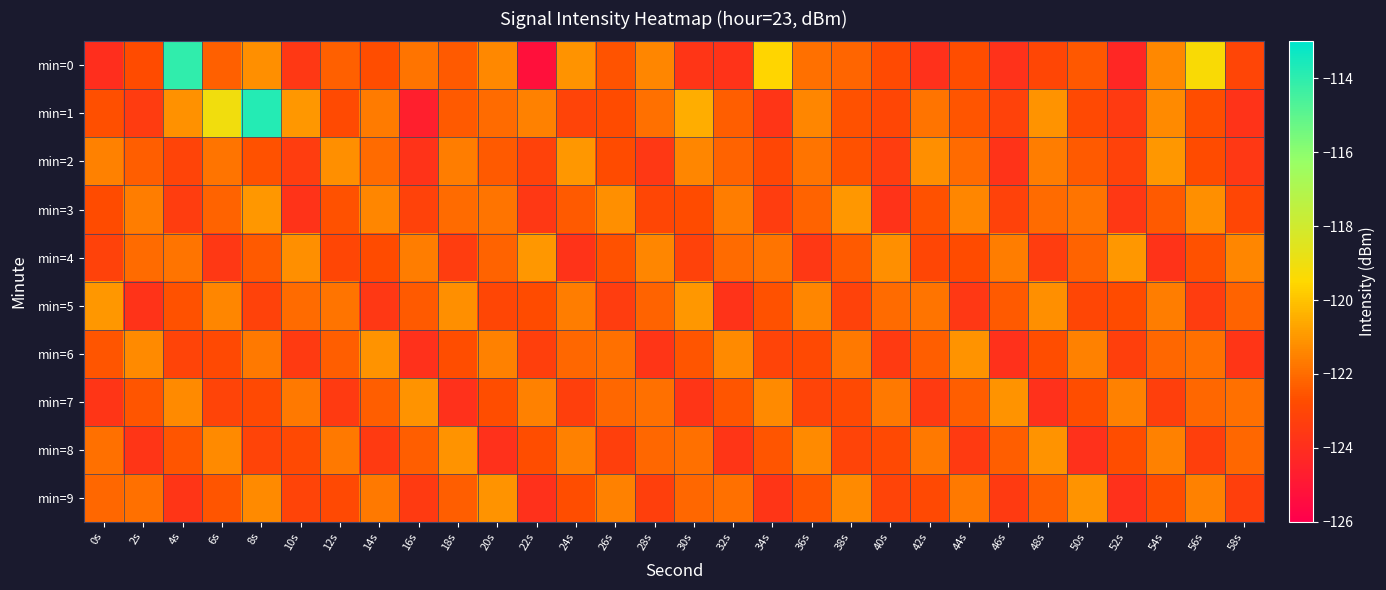

Reading left to right, what are all the values shown in this chart?

min=0: 0s=-124.0	2s=-122.8	4s=-114.0	6s=-122.3	8s=-121.2	10s=-123.6	12s=-122.2	14s=-122.7	16s=-121.8	18s=-122.4	20s=-121.4	22s=-125.3	24s=-121.1	26s=-122.6	28s=-121.4	30s=-123.7	32s=-123.8	34s=-119.6	36s=-121.9	38s=-122.2	40s=-122.8	42s=-123.9	44s=-122.7	46s=-123.9	48s=-123.0	50s=-122.5	52s=-124.3	54s=-121.4	56s=-119.3	58s=-123.0
min=1: 0s=-122.7	2s=-123.4	4s=-121.1	6s=-119.1	8s=-113.8	10s=-121.0	12s=-122.8	14s=-121.7	16s=-124.7	18s=-122.4	20s=-122.0	22s=-121.5	24s=-123.1	26s=-122.8	28s=-121.9	30s=-120.5	32s=-122.3	34s=-123.7	36s=-121.4	38s=-122.6	40s=-123.0	42s=-121.8	44s=-122.5	46s=-123.2	48s=-121.1	50s=-122.9	52s=-123.5	54s=-121.3	56s=-122.7	58s=-123.8
min=2: 0s=-121.5	2s=-122.3	4s=-123.1	6s=-121.8	8s=-122.6	10s=-123.4	12s=-121.2	14s=-122.0	16s=-123.8	18s=-121.6	20s=-122.4	22s=-123.2	24s=-121.0	26s=-122.8	28s=-123.6	30s=-121.4	32s=-122.2	34s=-123.0	36s=-121.8	38s=-122.6	40s=-123.4	42s=-121.2	44s=-122.0	46s=-123.8	48s=-121.6	50s=-122.4	52s=-123.2	54s=-121.0	56s=-122.8	58s=-123.6
min=3: 0s=-122.8	2s=-121.6	4s=-123.4	6s=-122.2	8s=-121.0	10s=-123.8	12s=-122.6	14s=-121.4	16s=-123.2	18s=-122.0	20s=-121.8	22s=-123.6	24s=-122.4	26s=-121.2	28s=-123.0	30s=-122.8	32s=-121.6	34s=-123.4	36s=-122.2	38s=-121.0	40s=-123.8	42s=-122.6	44s=-121.4	46s=-123.2	48s=-122.0	50s=-121.8	52s=-123.6	54s=-122.4	56s=-121.2	58s=-123.0
min=4: 0s=-123.2	2s=-122.0	4s=-121.8	6s=-123.6	8s=-122.4	10s=-121.2	12s=-123.0	14s=-122.8	16s=-121.6	18s=-123.4	20s=-122.2	22s=-121.0	24s=-123.8	26s=-122.6	28s=-121.4	30s=-123.2	32s=-122.0	34s=-121.8	36s=-123.6	38s=-122.4	40s=-121.2	42s=-123.0	44s=-122.8	46s=-121.6	48s=-123.4	50s=-122.2	52s=-121.0	54s=-123.8	56s=-122.6	58s=-121.4
min=5: 0s=-121.0	2s=-123.8	4s=-122.6	6s=-121.4	8s=-123.2	10s=-122.0	12s=-121.8	14s=-123.6	16s=-122.4	18s=-121.2	20s=-123.0	22s=-122.8	24s=-121.6	26s=-123.4	28s=-122.2	30s=-121.0	32s=-123.8	34s=-122.6	36s=-121.4	38s=-123.2	40s=-122.0	42s=-121.8	44s=-123.6	46s=-122.4	48s=-121.2	50s=-123.0	52s=-122.8	54s=-121.6	56s=-123.4	58s=-122.2
min=6: 0s=-122.5	2s=-121.3	4s=-123.1	6s=-122.9	8s=-121.7	10s=-123.5	12s=-122.3	14s=-121.1	16s=-123.9	18s=-122.7	20s=-121.5	22s=-123.3	24s=-122.1	26s=-121.9	28s=-123.7	30s=-122.5	32s=-121.3	34s=-123.1	36s=-122.9	38s=-121.7	40s=-123.5	42s=-122.3	44s=-121.1	46s=-123.9	48s=-122.7	50s=-121.5	52s=-123.3	54s=-122.1	56s=-121.9	58s=-123.7
min=7: 0s=-123.7	2s=-122.5	4s=-121.3	6s=-123.1	8s=-122.9	10s=-121.7	12s=-123.5	14s=-122.3	16s=-121.1	18s=-123.9	20s=-122.7	22s=-121.5	24s=-123.3	26s=-122.1	28s=-121.9	30s=-123.7	32s=-122.5	34s=-121.3	36s=-123.1	38s=-122.9	40s=-121.7	42s=-123.5	44s=-122.3	46s=-121.1	48s=-123.9	50s=-122.7	52s=-121.5	54s=-123.3	56s=-122.1	58s=-121.9
min=8: 0s=-121.9	2s=-123.7	4s=-122.5	6s=-121.3	8s=-123.1	10s=-122.9	12s=-121.7	14s=-123.5	16s=-122.3	18s=-121.1	20s=-123.9	22s=-122.7	24s=-121.5	26s=-123.3	28s=-122.1	30s=-121.9	32s=-123.7	34s=-122.5	36s=-121.3	38s=-123.1	40s=-122.9	42s=-121.7	44s=-123.5	46s=-122.3	48s=-121.1	50s=-123.9	52s=-122.7	54s=-121.5	56s=-123.3	58s=-122.1
min=9: 0s=-122.1	2s=-121.9	4s=-123.7	6s=-122.5	8s=-121.3	10s=-123.1	12s=-122.9	14s=-121.7	16s=-123.5	18s=-122.3	20s=-121.1	22s=-123.9	24s=-122.7	26s=-121.5	28s=-123.3	30s=-122.1	32s=-121.9	34s=-123.7	36s=-122.5	38s=-121.3	40s=-123.1	42s=-122.9	44s=-121.7	46s=-123.5	48s=-122.3	50s=-121.1	52s=-123.9	54s=-122.7	56s=-121.5	58s=-123.3